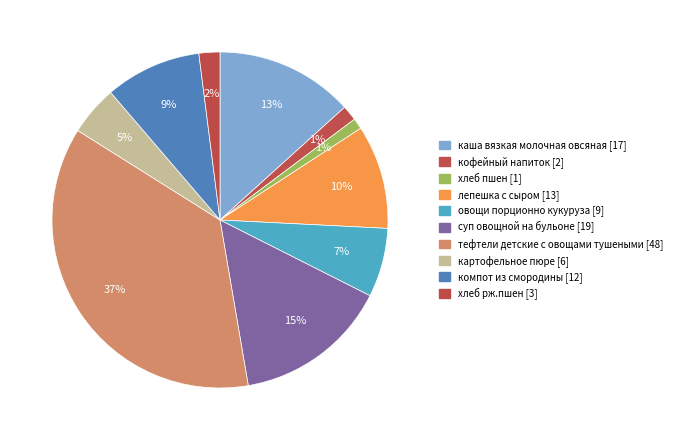

Does картофельное пюре account for over 50% of the chart?

No